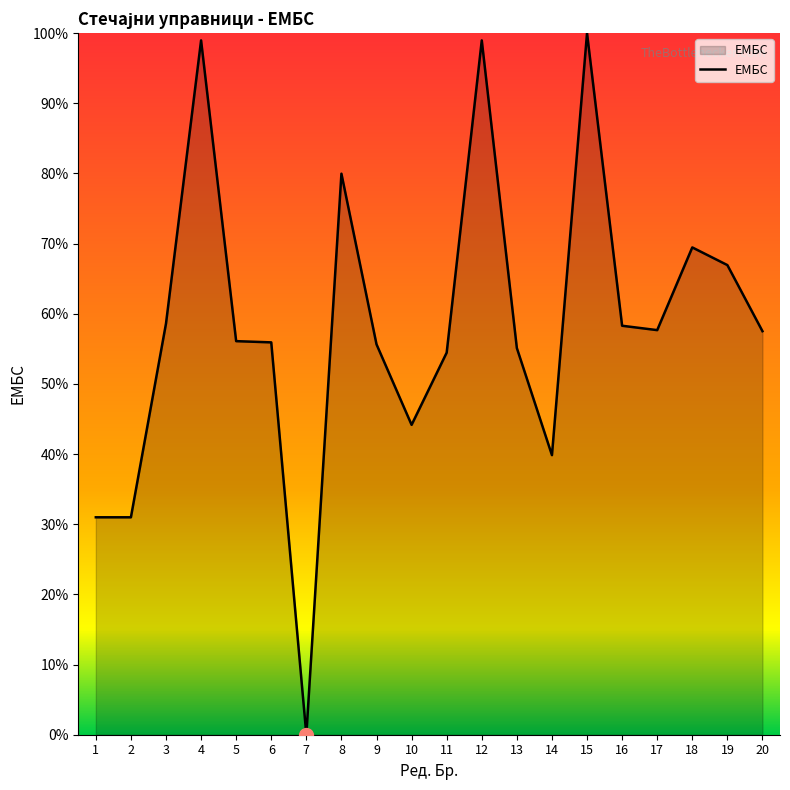

What is the change in value from 1 to 20?

+26.5